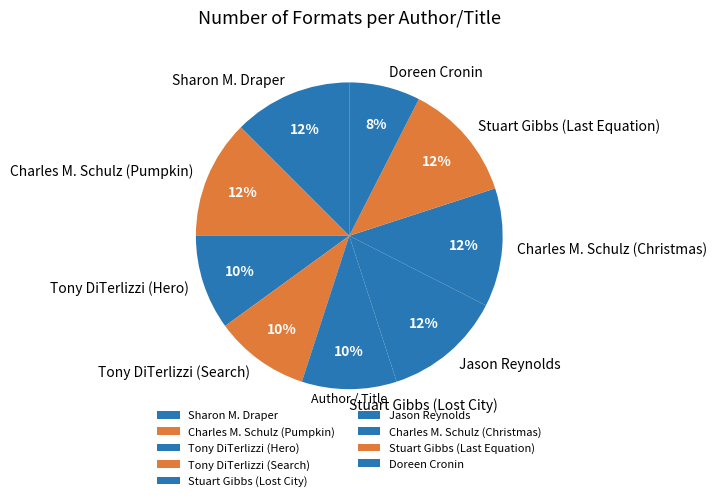

To the nearest percent, what portion does Tony DiTerlizzi (Search) represent?

10%